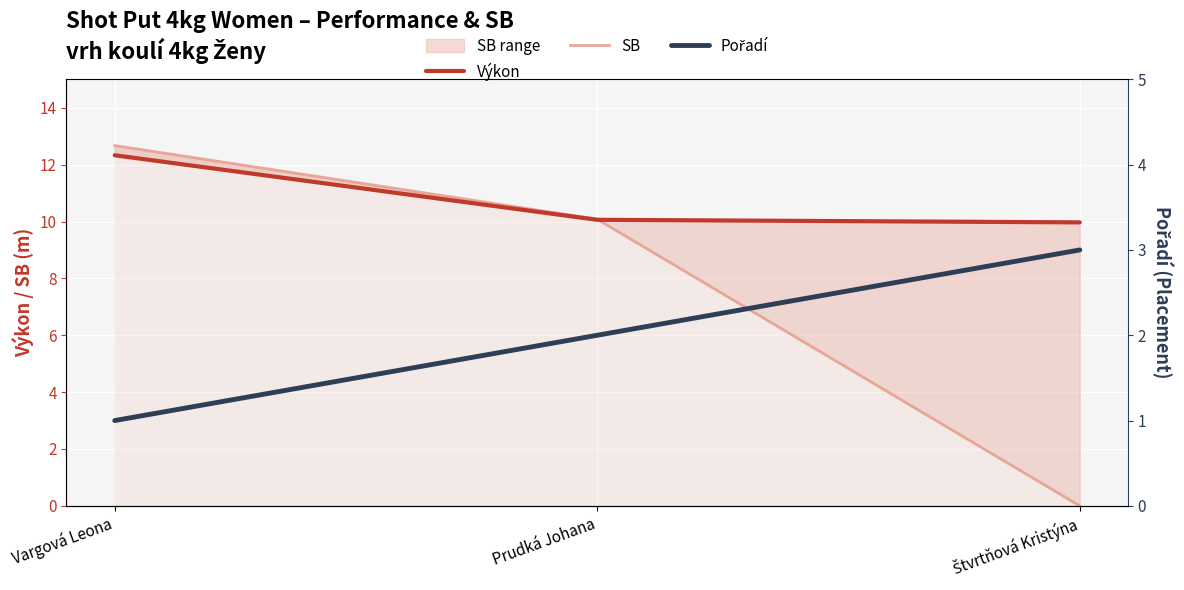

List the labels in order of Výkon value, smallest first.

Štvrtňová Kristýna, Prudká Johana, Vargová Leona